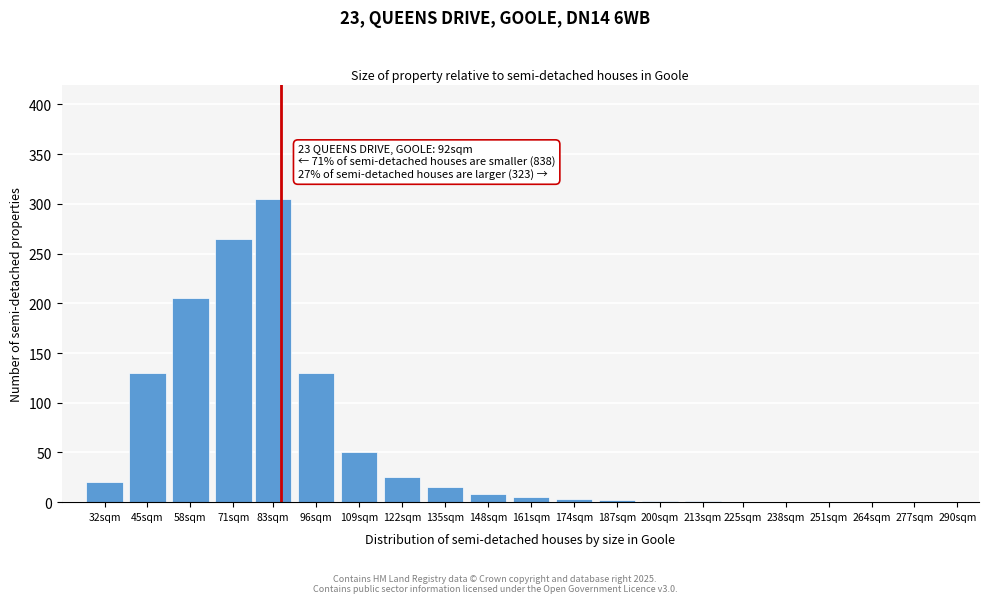

What is the maximum value shown in the chart?

305